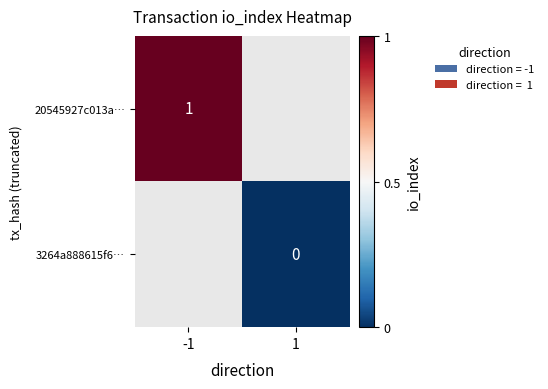

The 20545927c013a… series shows 2 at -1. True or false?

False